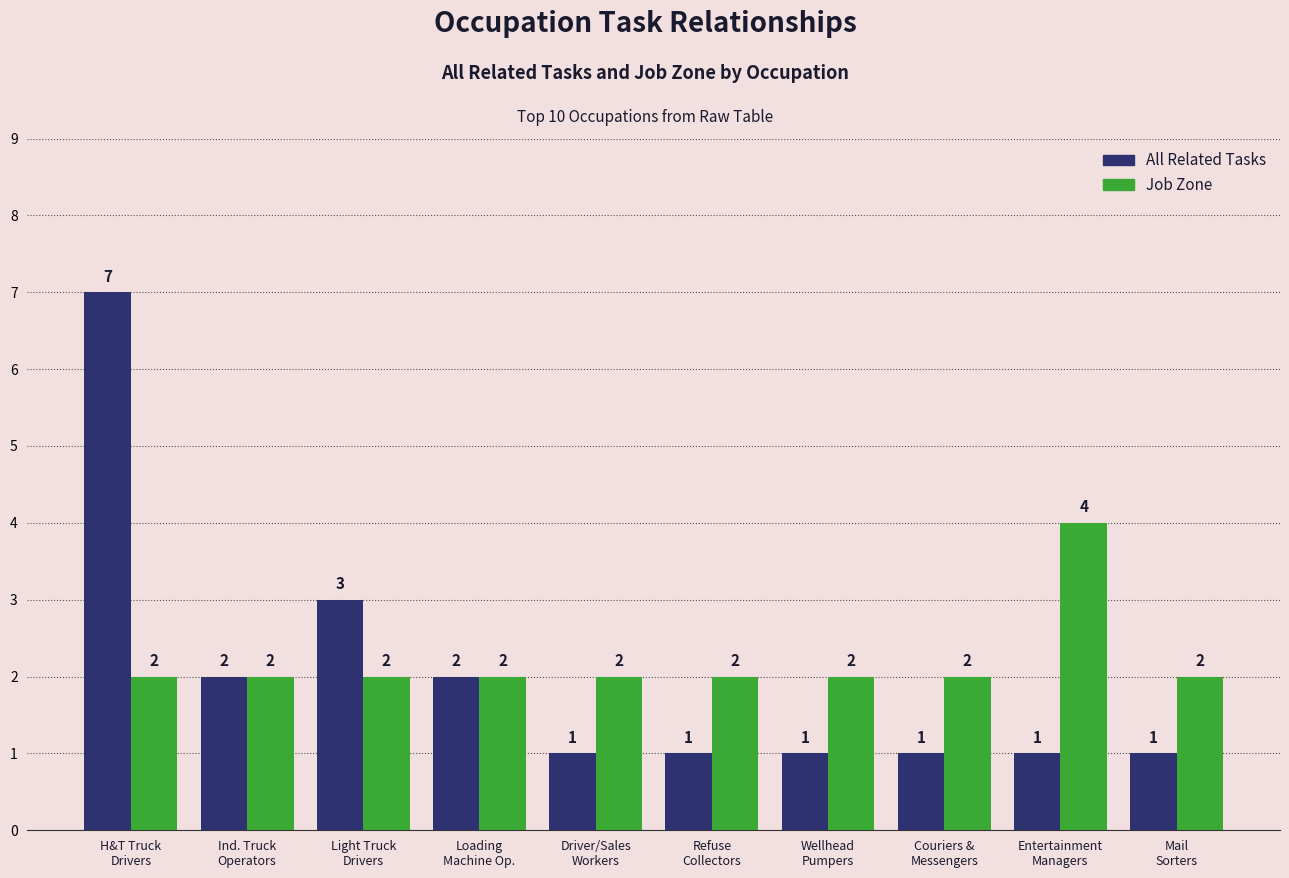

What are all the series names shown in the legend?

All Related Tasks, Job Zone